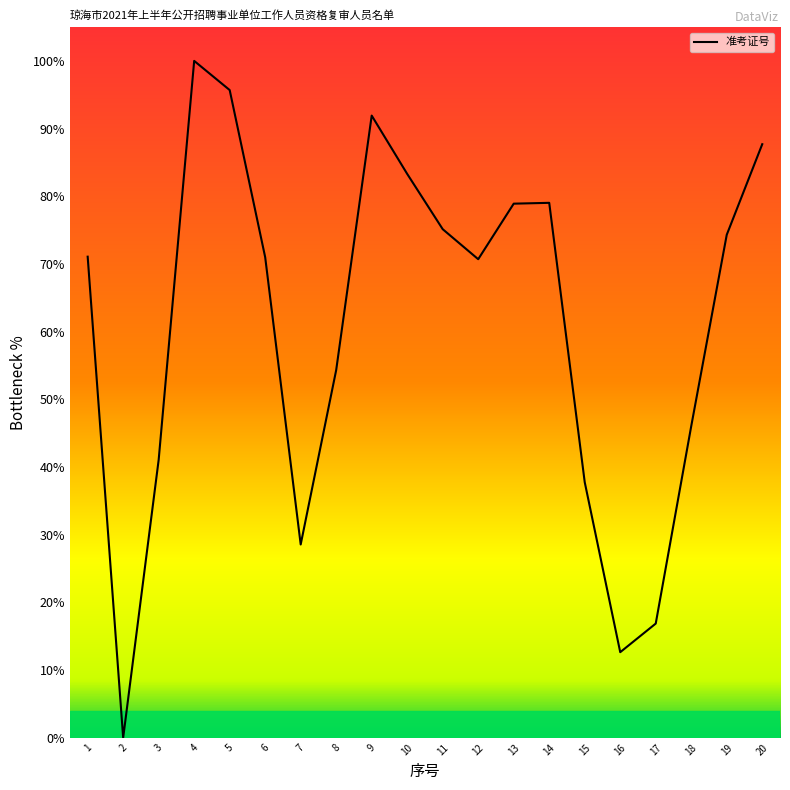

The chart shows a value of 11.5 at 3. True or false?

False